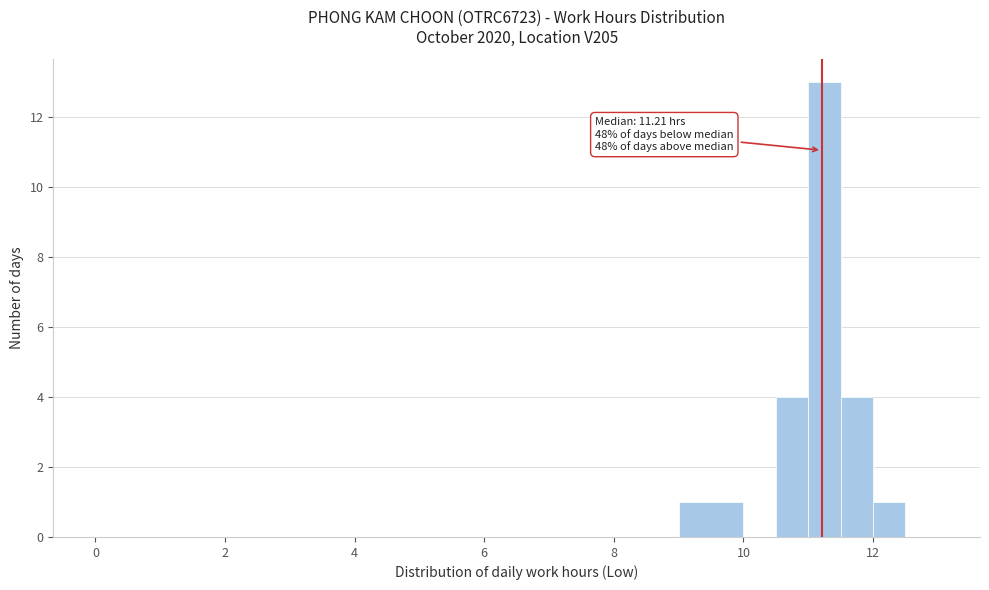

Around what value on the x-axis is the tallest bar? Give the approximate position of its centre, as read against the axis.

11.2